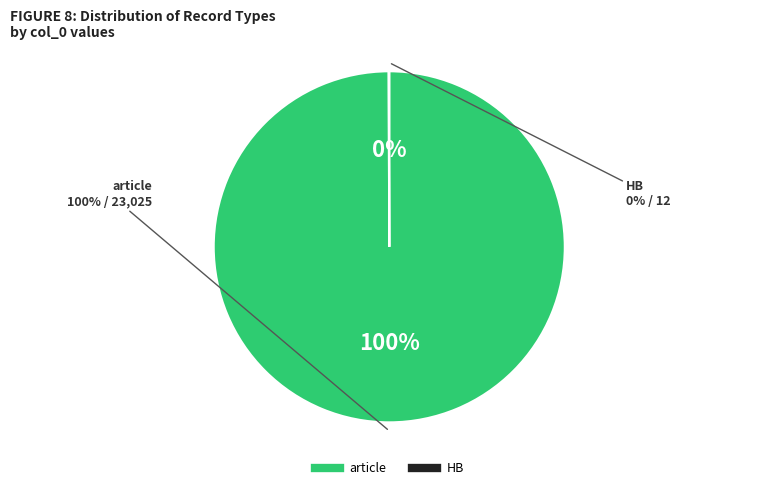

What is the change in value from article to HB?

-23013